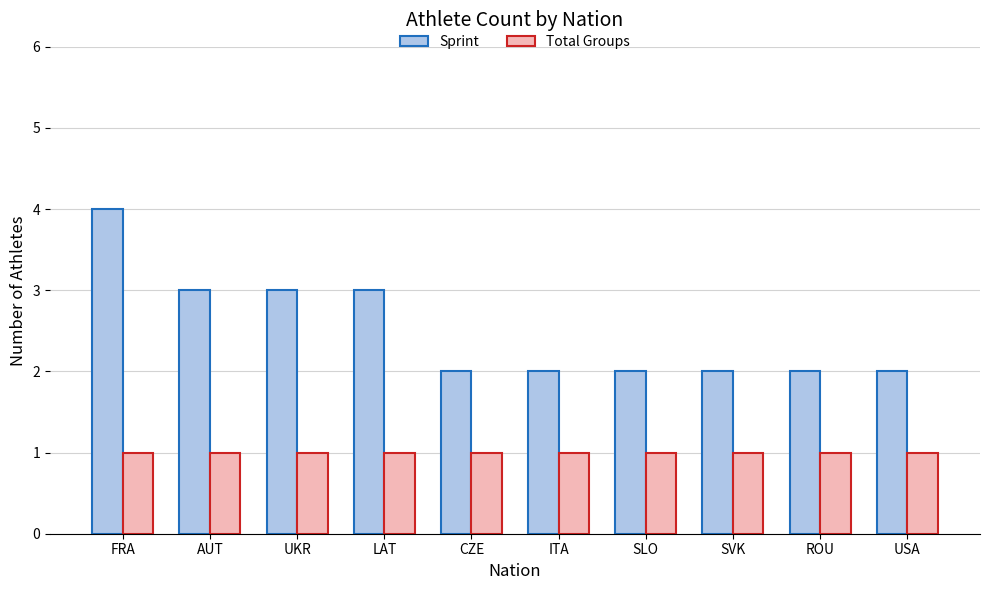

Rank the series by their average value, from lowest to highest.

Total Groups, Sprint